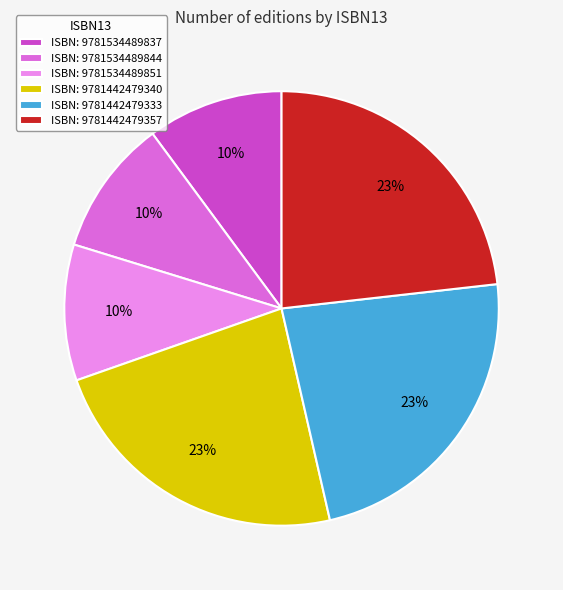

Approximately how many times larger is the value at ISBN: 9781442479357 compared to ISBN: 9781534489844?

2.3